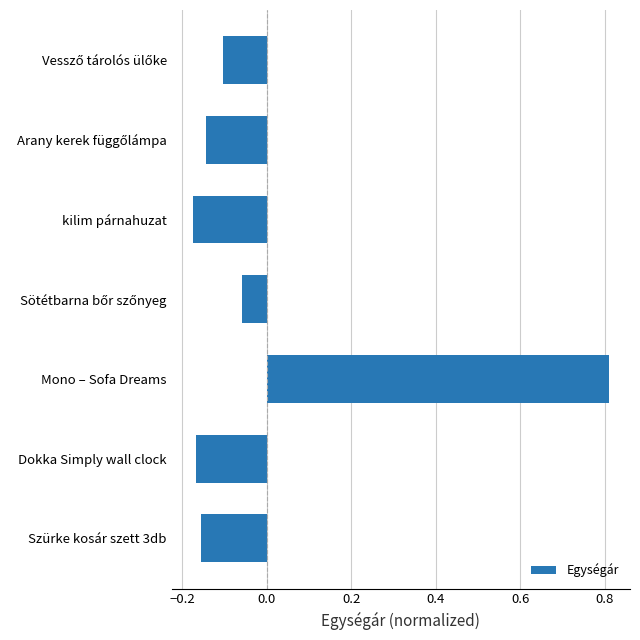

The chart shows a value of -0.3 at kilim párnahuzat. True or false?

False